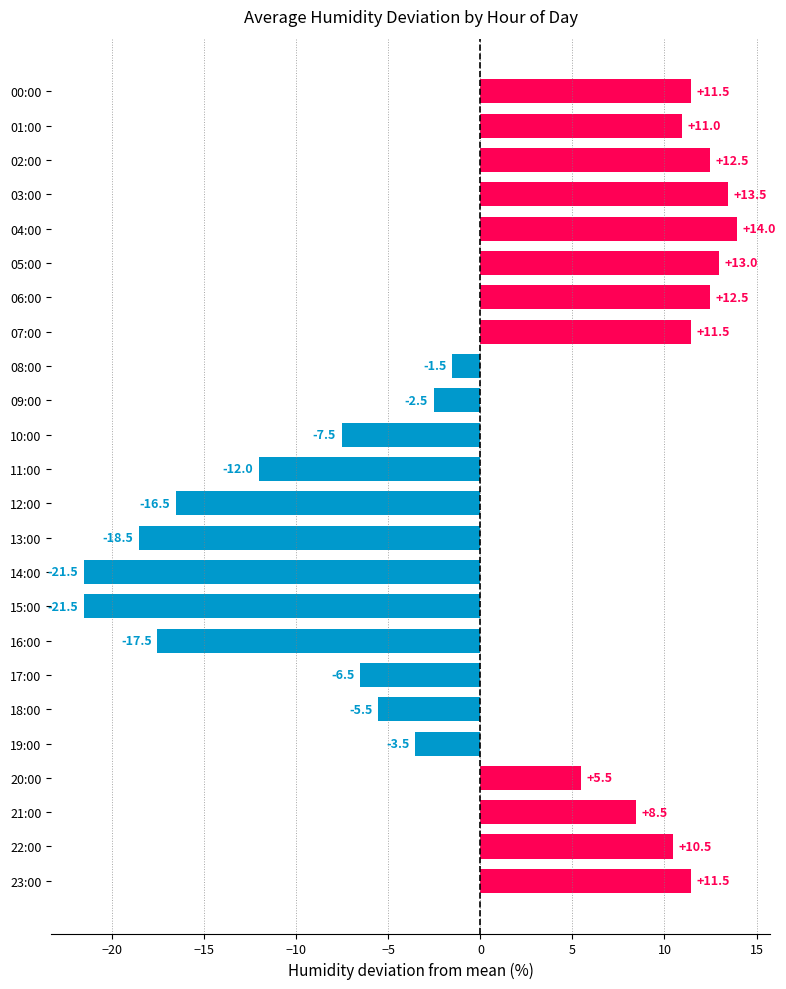

What is the change in value from 09:00 to 17:00?

-4.0